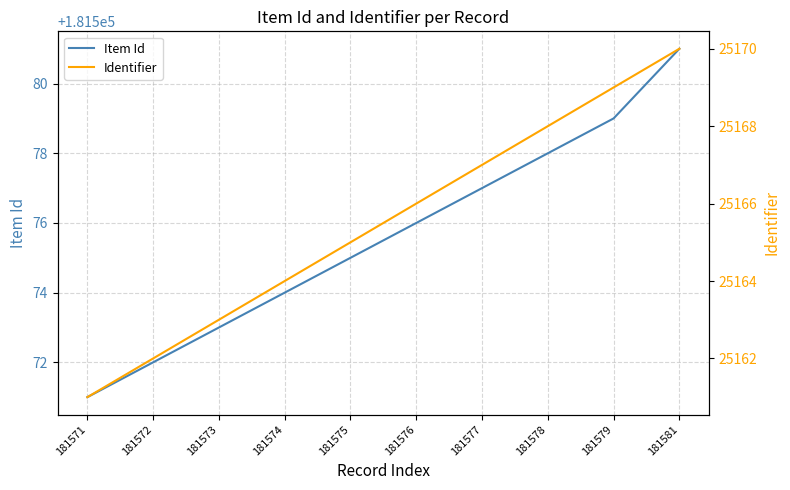

Where does the Item Id series first go above 181576?

181577